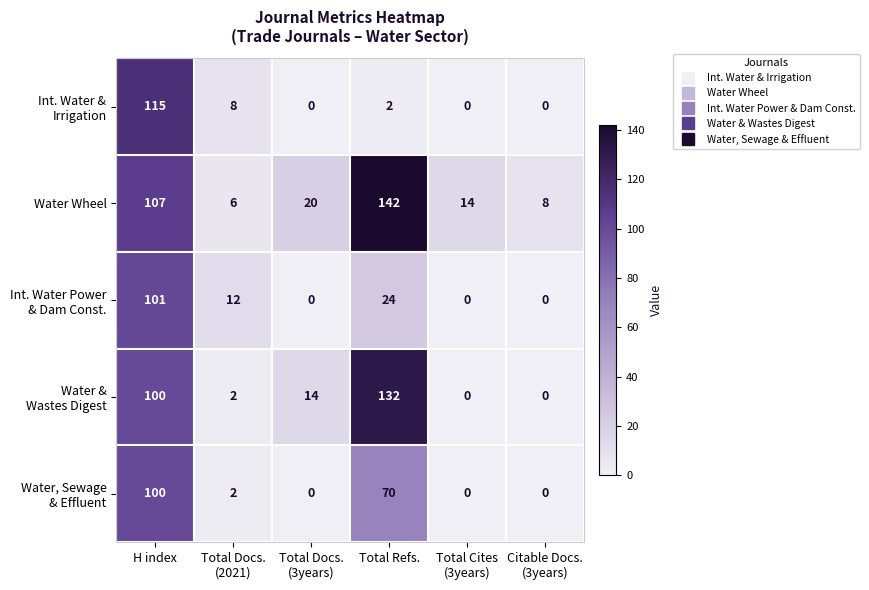

Count the number of categories in the chart.

6